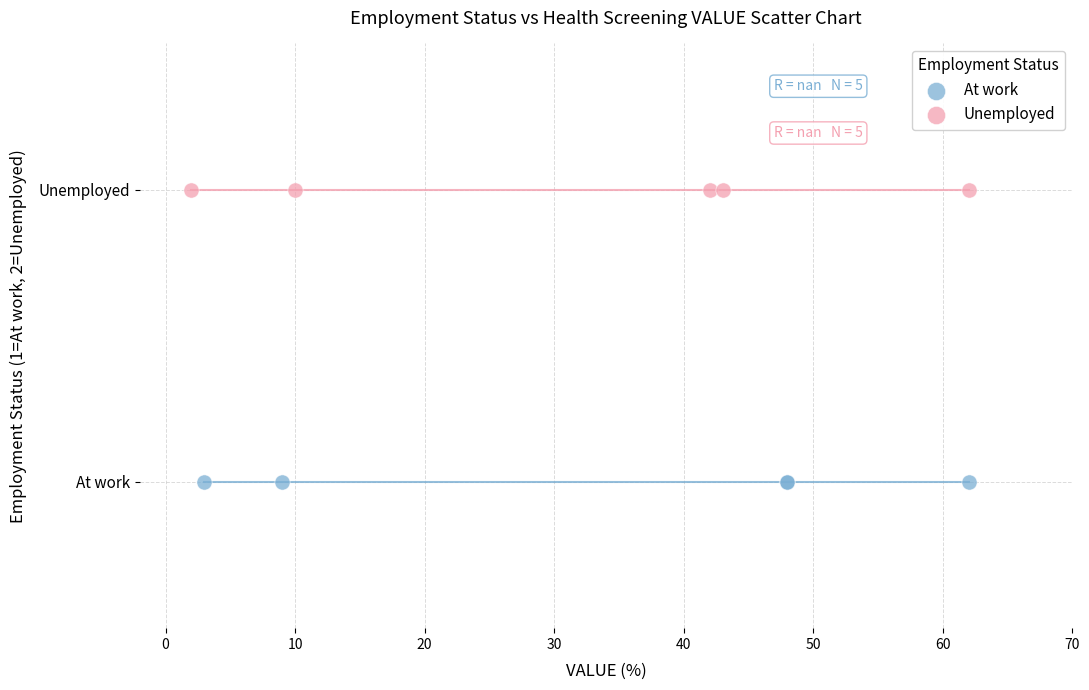

What are all the series names shown in the legend?

At work, Unemployed